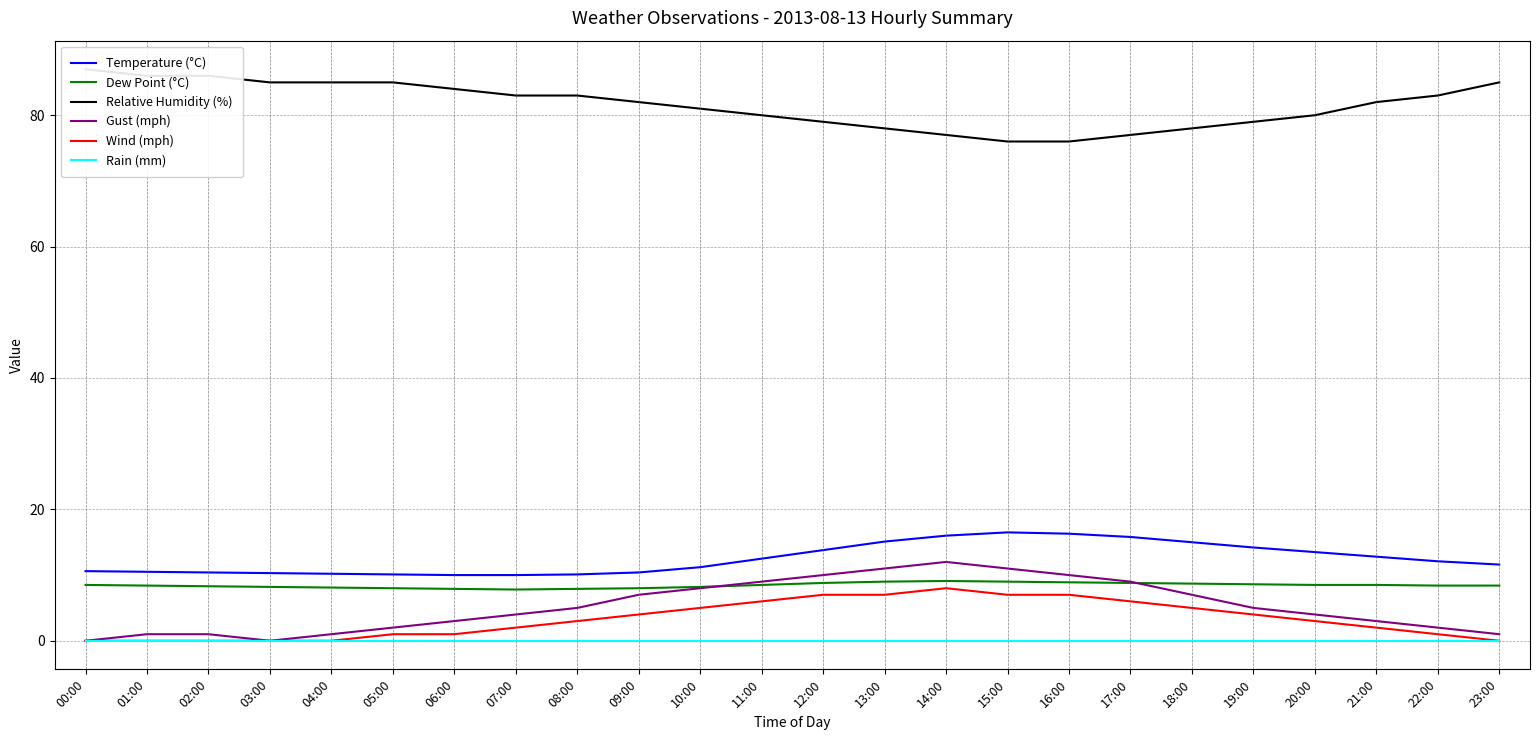

At which label does Dew Point (°C) reach its minimum?

07:00